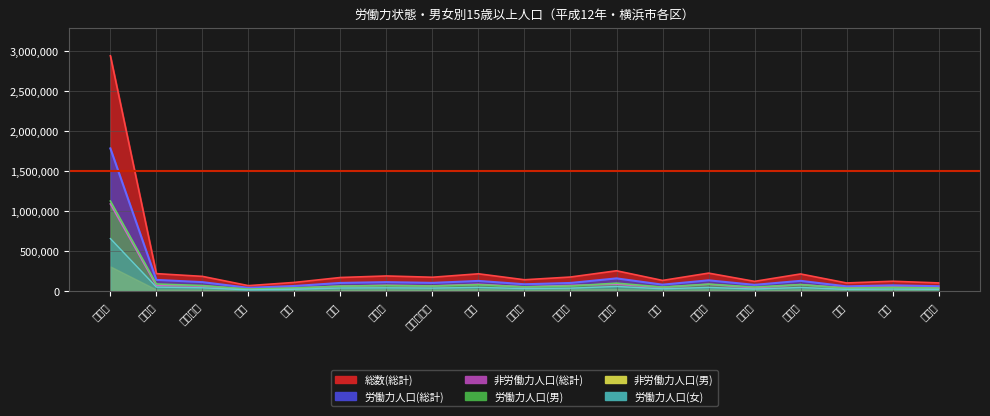

What is the average value of the 非労働力人口(総計) series?

114655